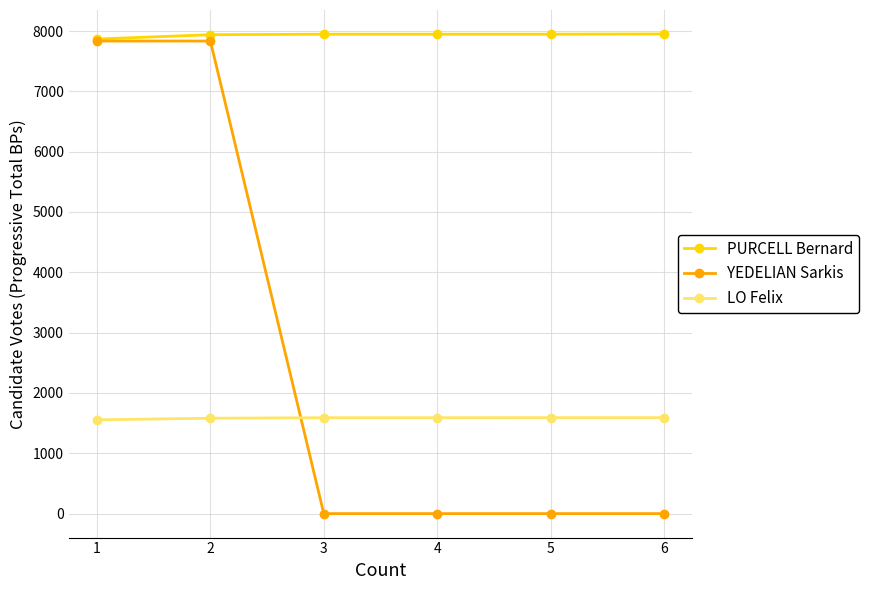

Which series ends up on top after the final intersection of YEDELIAN Sarkis and LO Felix?

LO Felix